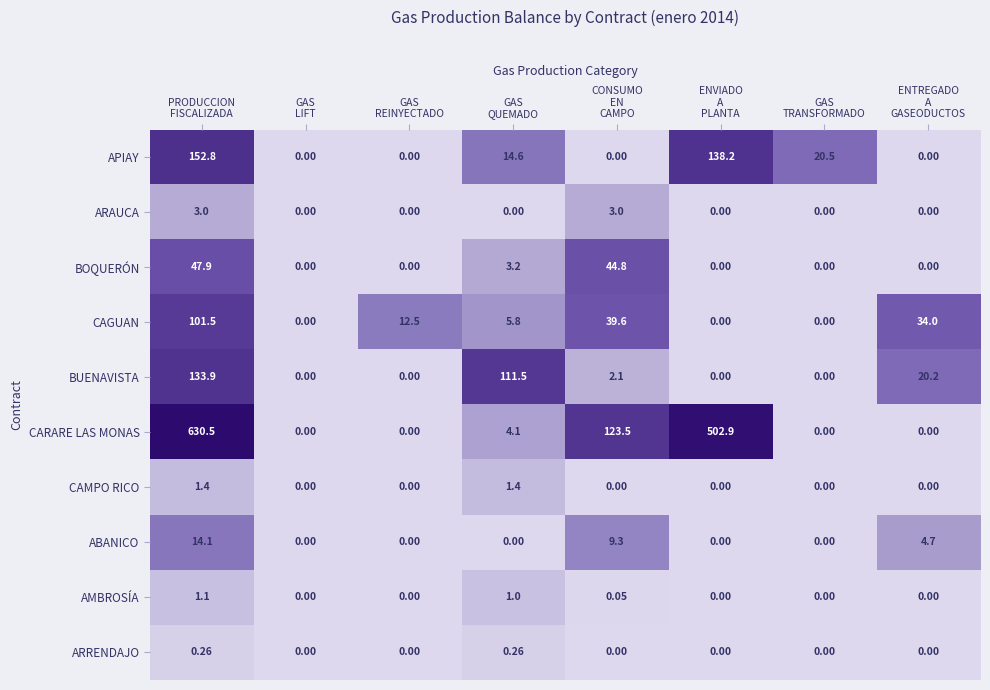

At which category is the sum across all series the highest?

PRODUCCION
FISCALIZADA